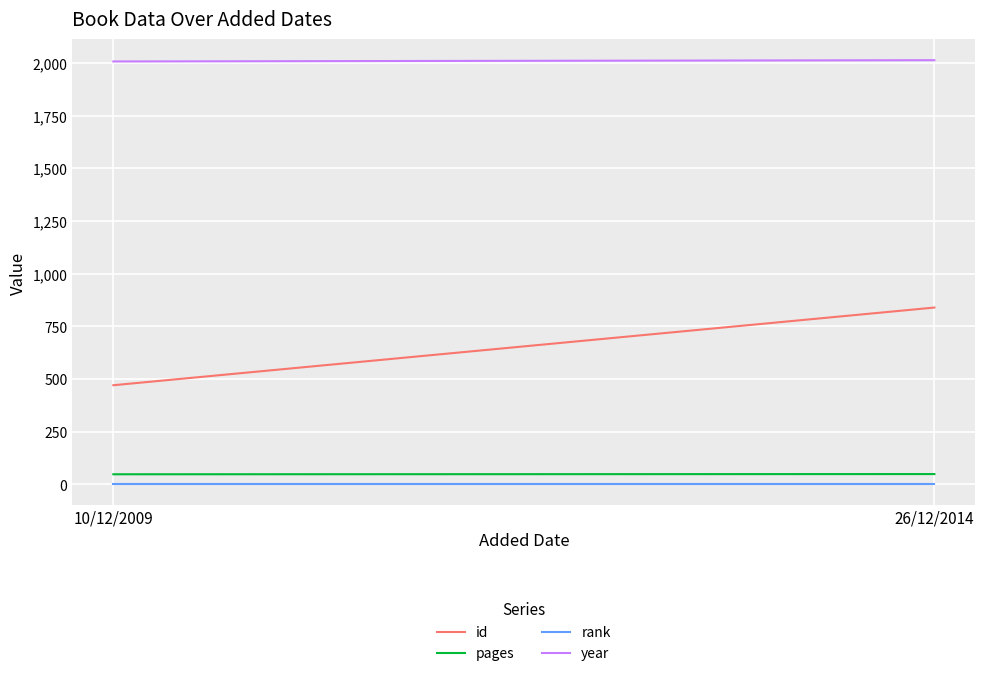

What are all the series names shown in the legend?

id, pages, rank, year